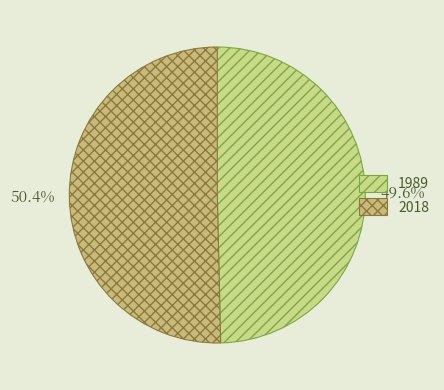

Rank the categories by value from highest to lowest.

2018, 1989